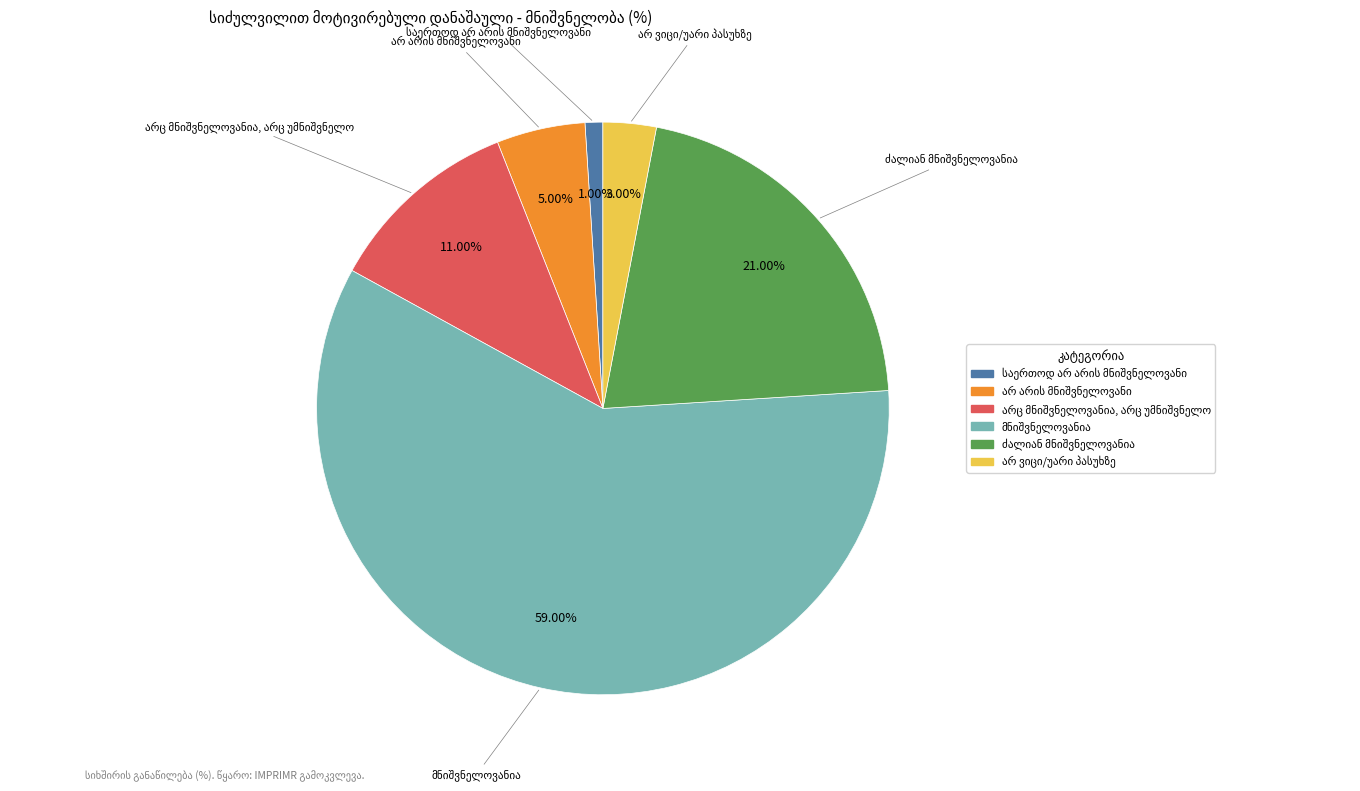

Is there a majority slice in this chart?

Yes